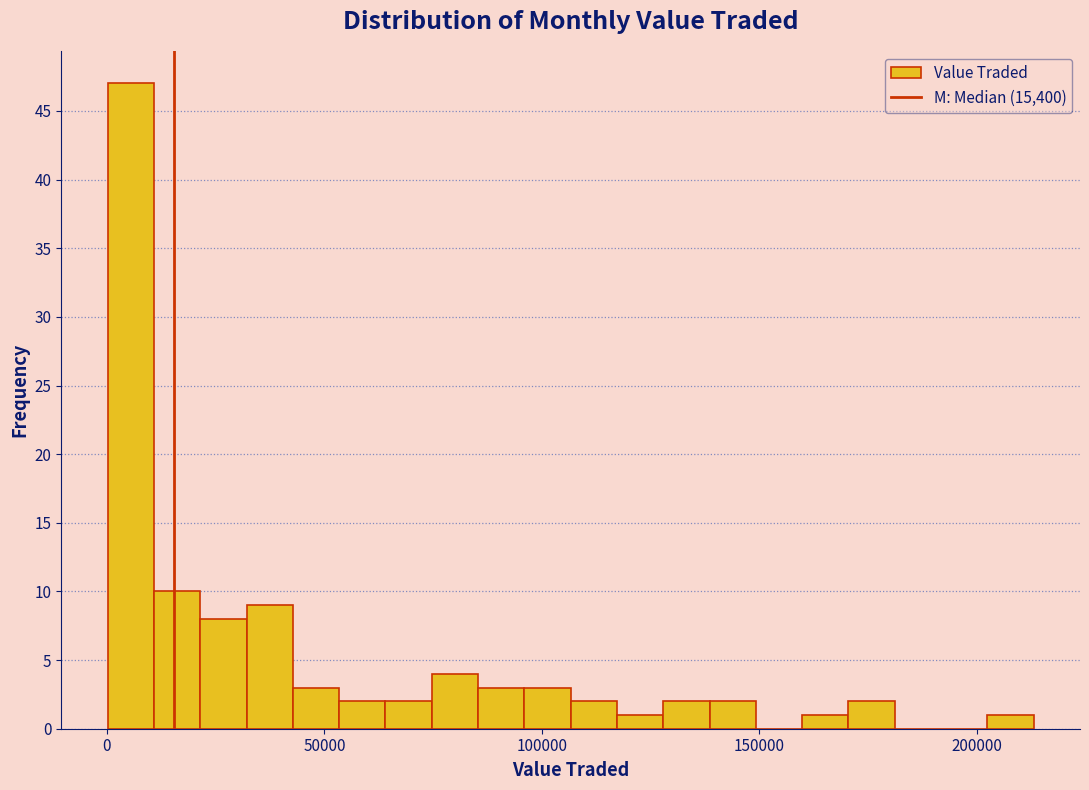

Around what value on the x-axis is the tallest bar? Give the approximate position of its centre, as read against the axis.

5000